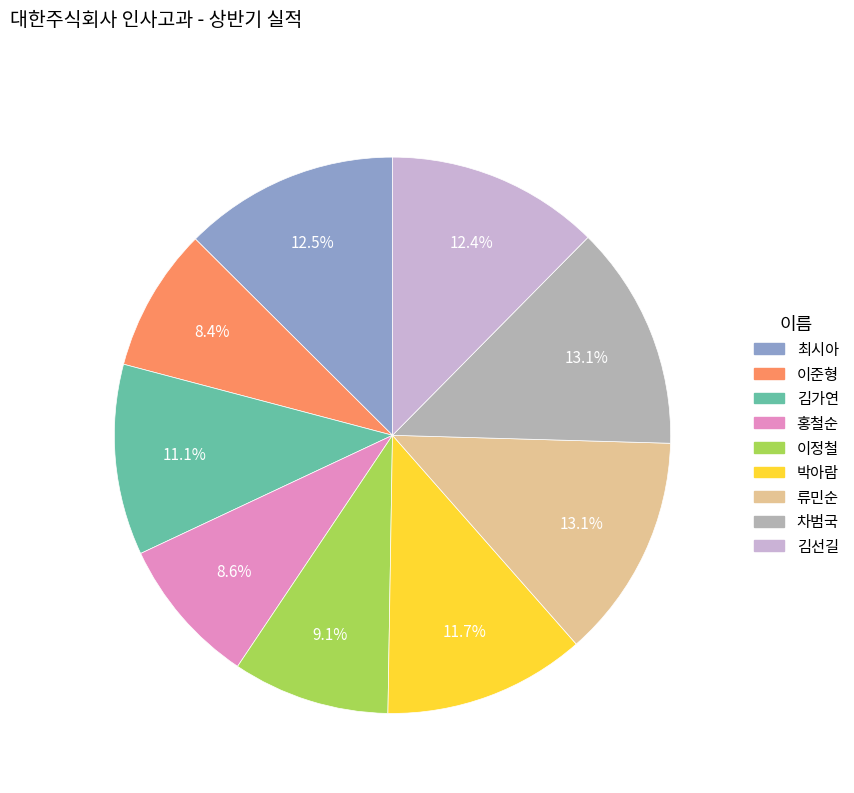

Is there any slice that represents more than half of the pie?

No